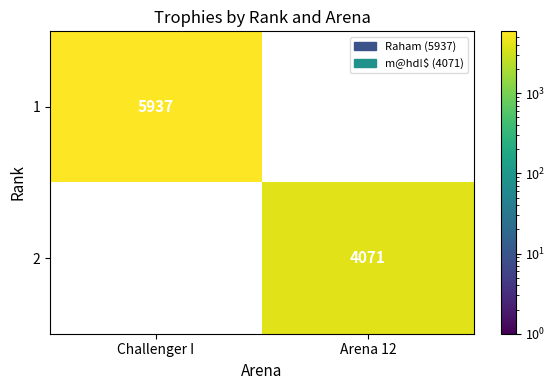

How many data points does each series have?

2